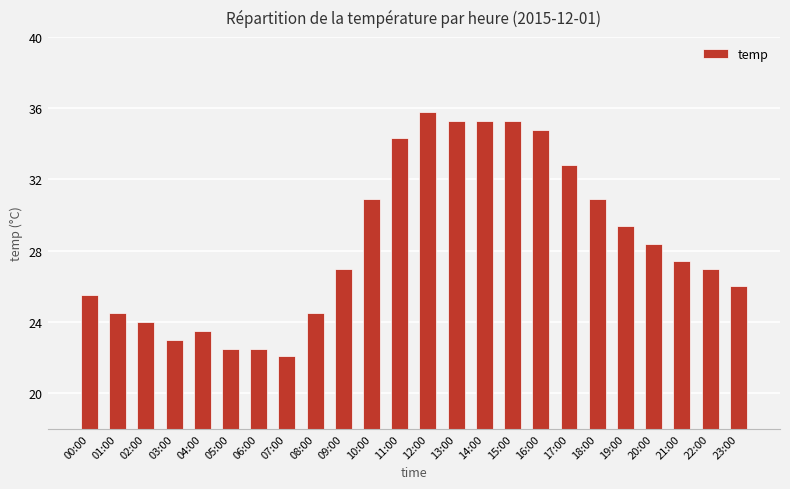

What position from the right is 17:00?

7